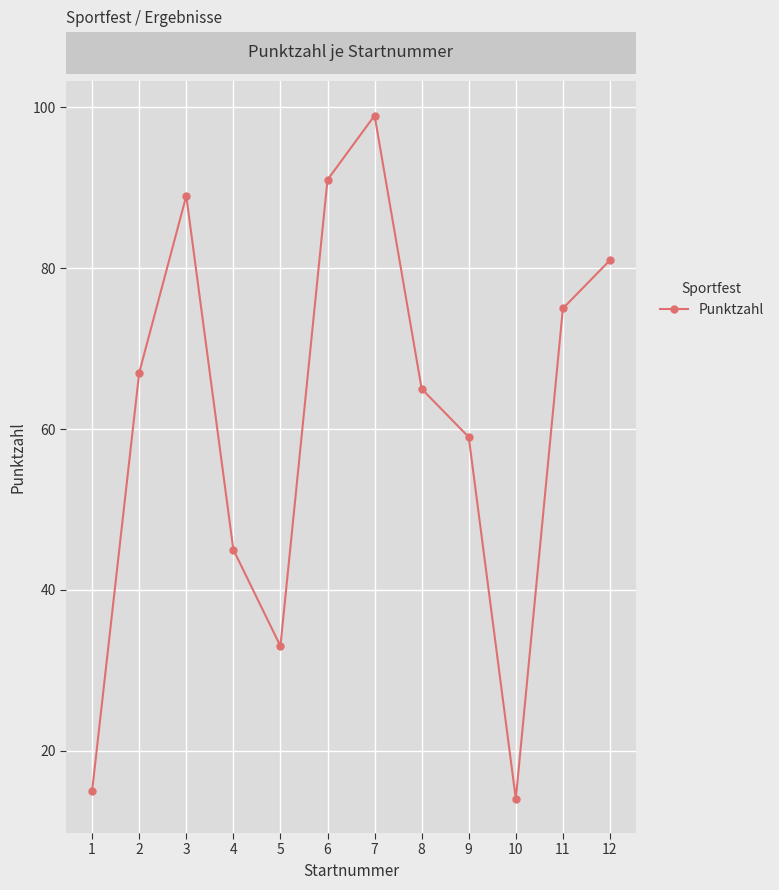

What is the maximum value shown in the chart?

99